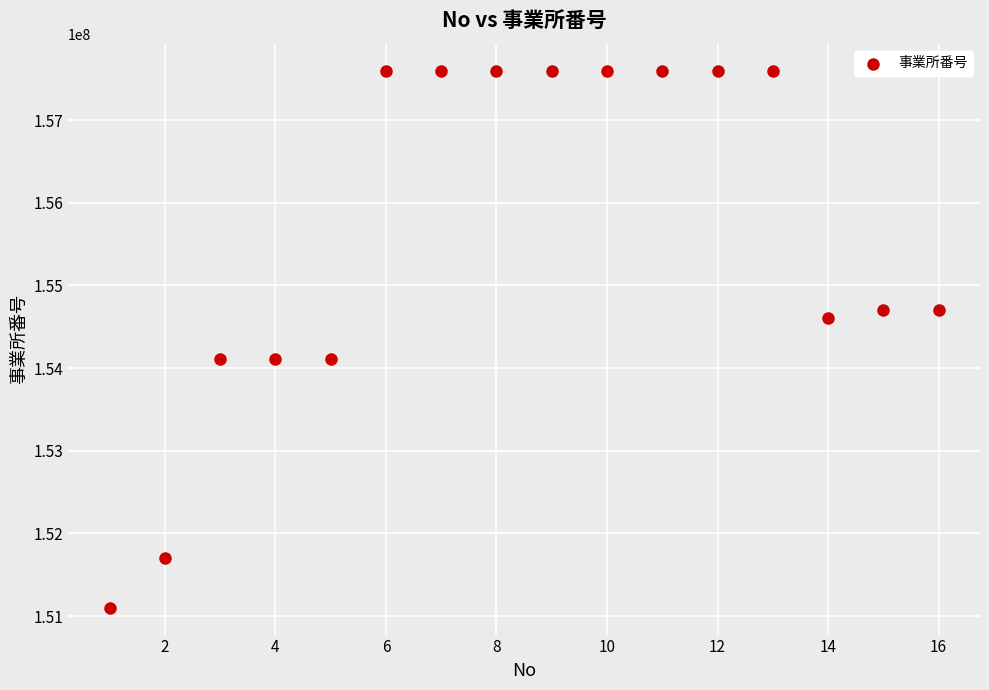

What is the range of Y values (max minus min)?

6500126